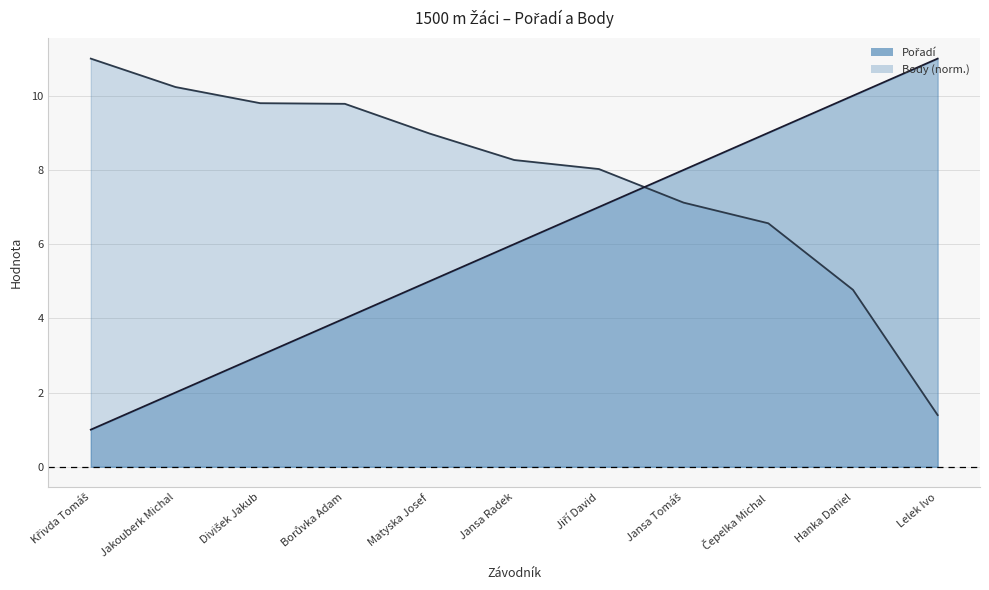

What is the spread (max minus min) of values at Jiří David?

1.0